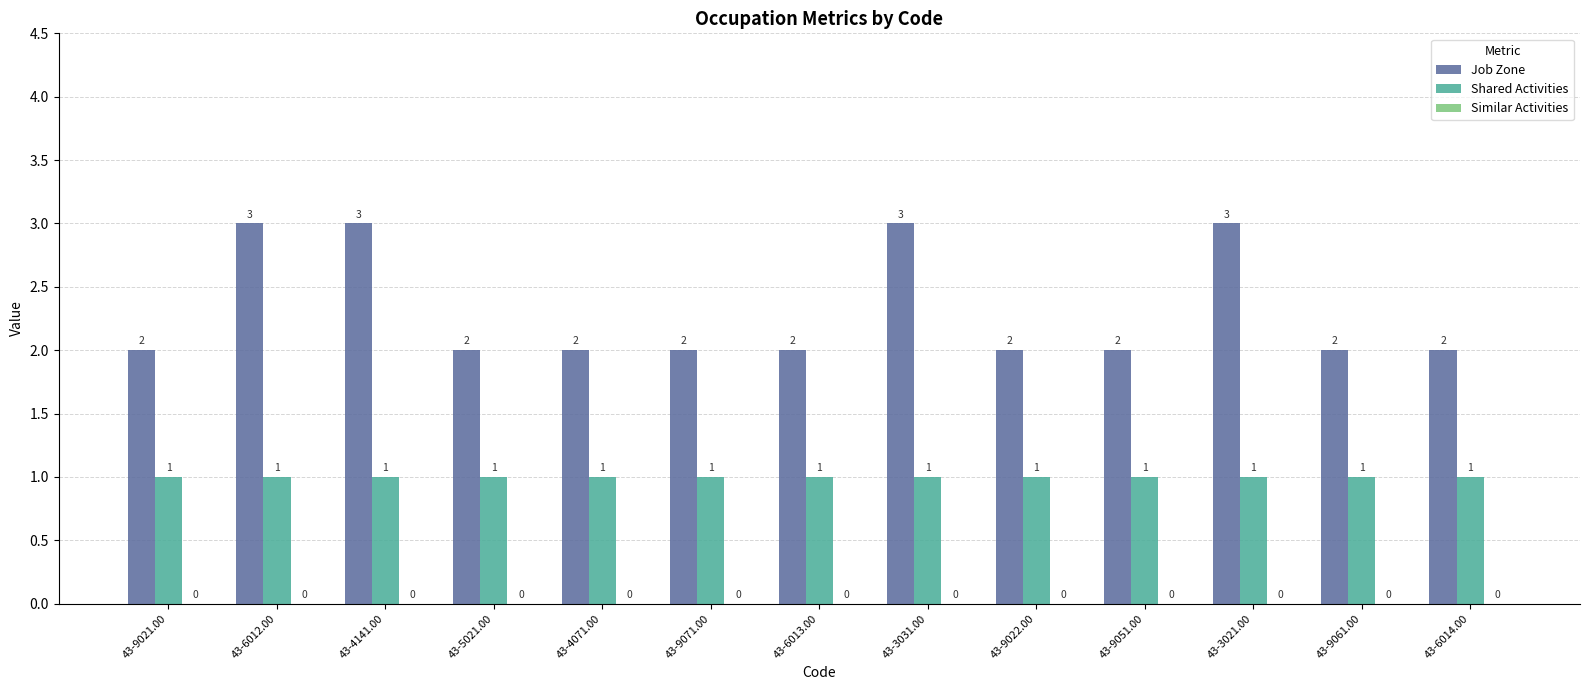

Which series has the largest range (max minus min)?

Job Zone